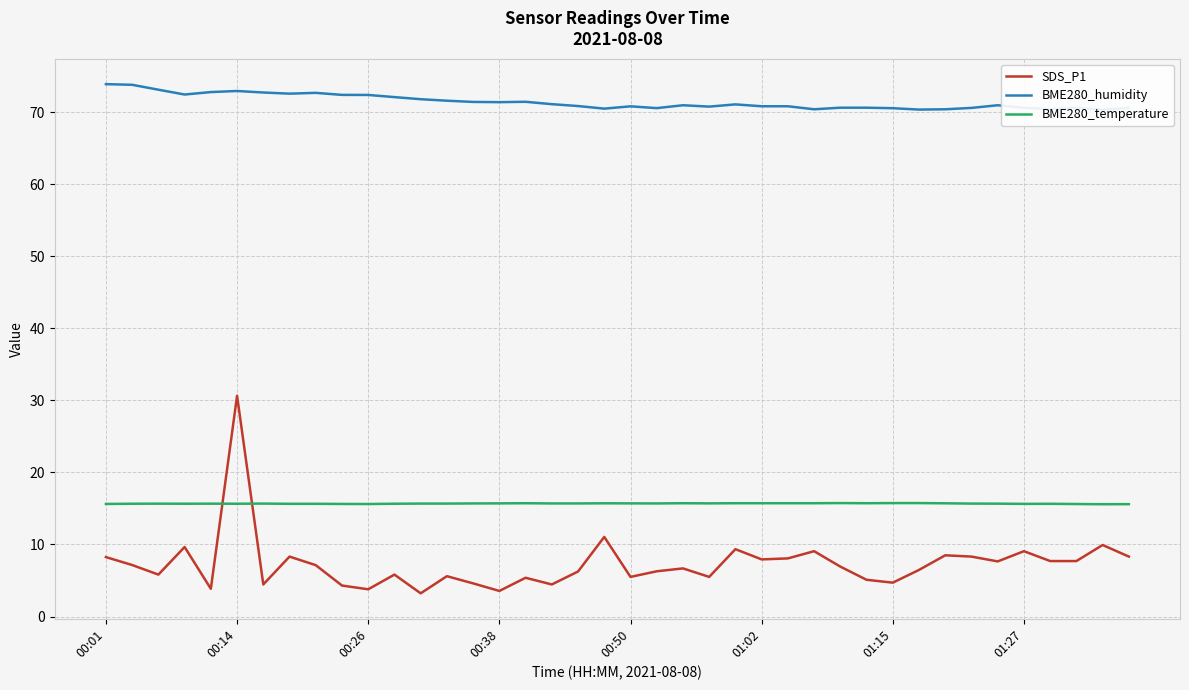

How many lines are shown in the chart?

3